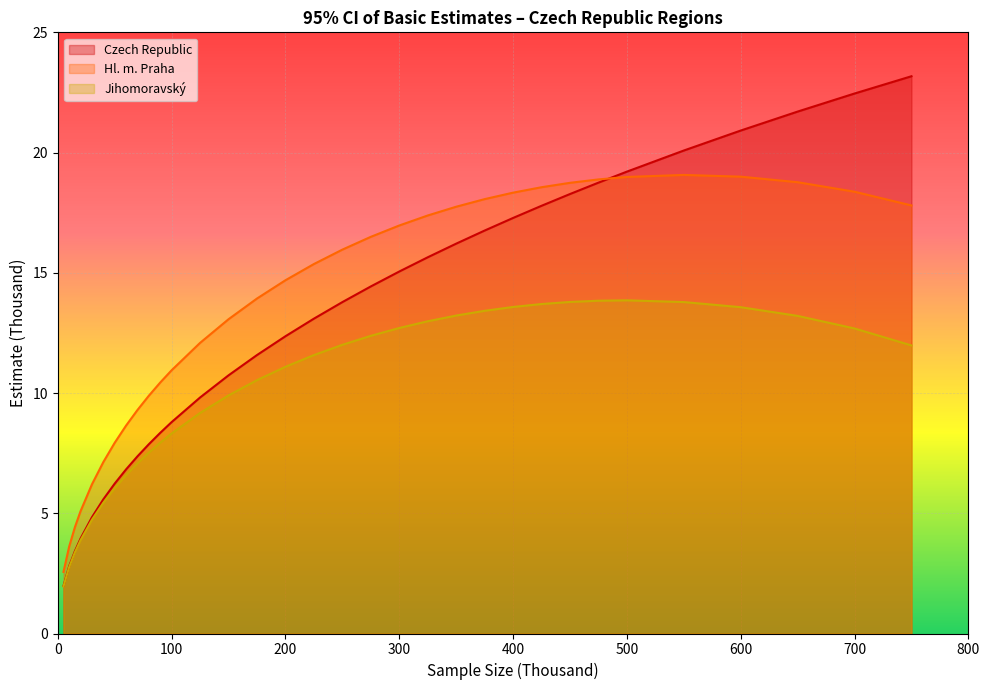

How many distinct data groups are displayed?

3